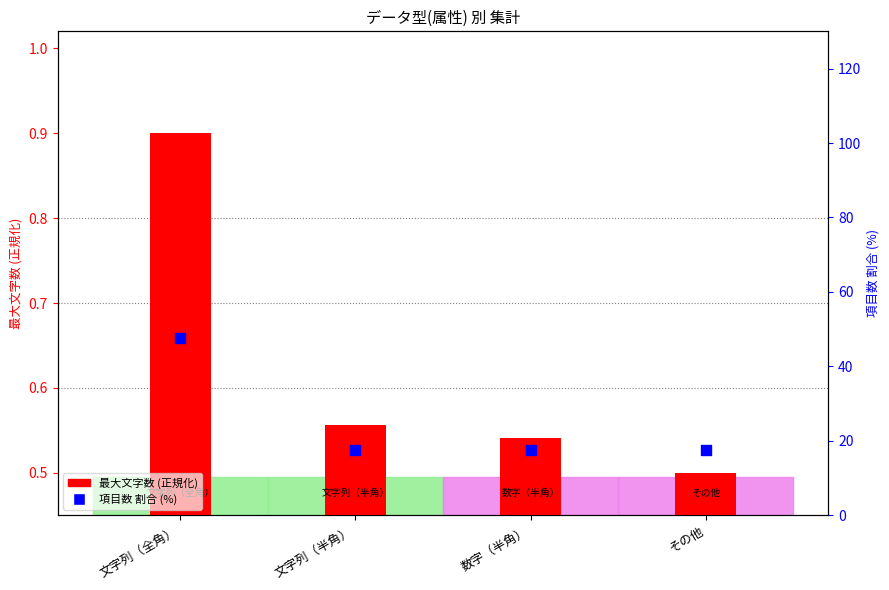

Which series has the largest total across all categories?

項目数 割合 (%)